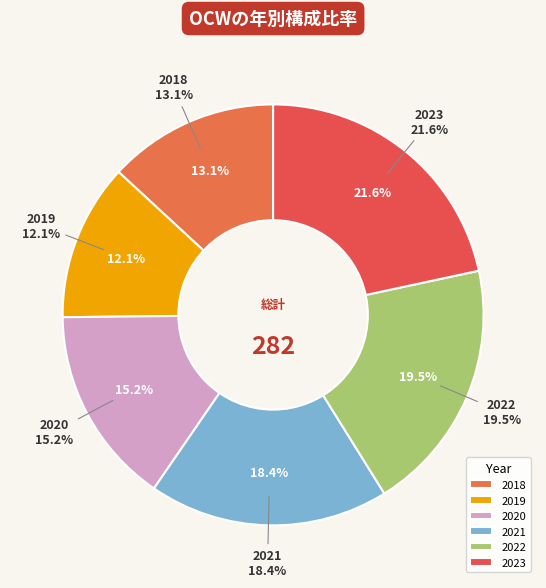

What portion of the pie excludes 2020?

84.8%